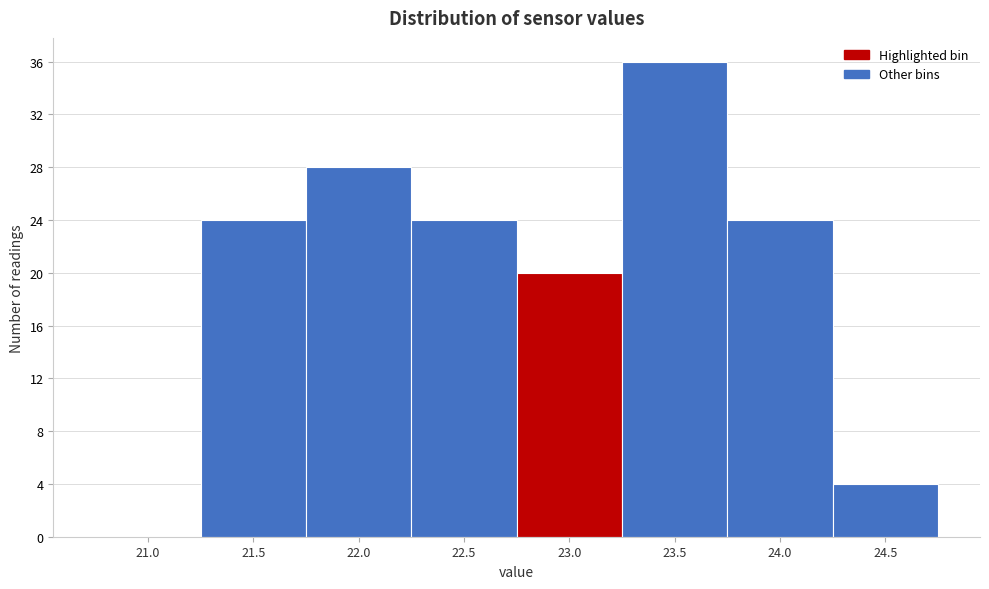

Reading left to right, list all the values displayed in this chart.

21.0=0	21.5=24	22.0=28	22.5=24	23.0=20	23.5=36	24.0=24	24.5=4